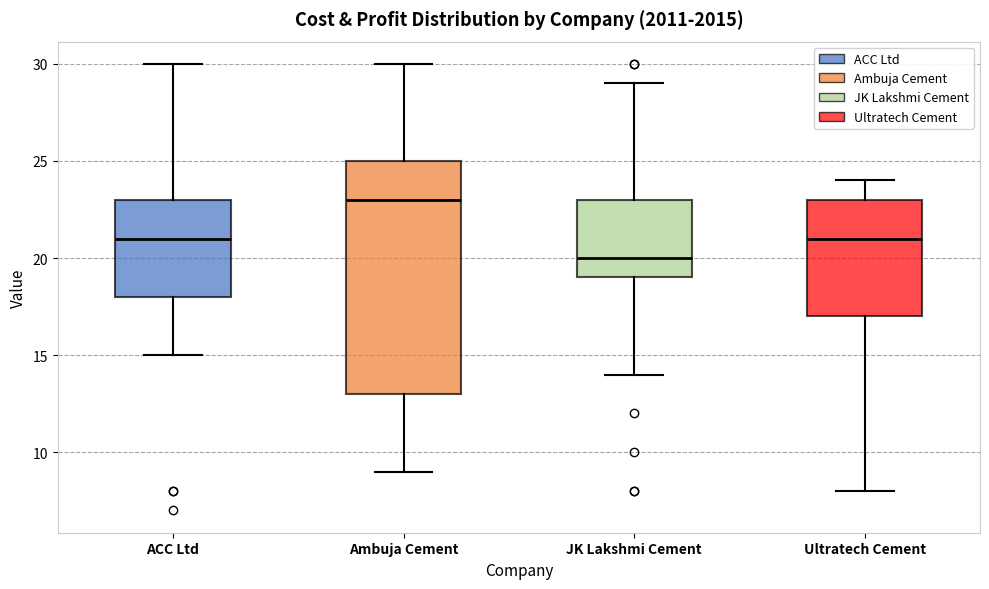

Reading left to right, transcribe this box plot: for each box, give where its median line is, the range the box spans, and where its two whiskers end, as read against the y-axis. The values are not printed on the chart, so give them approximately, as read against the axis.

ACC Ltd: median 21, box 18 to 23, whiskers 15 to 30
Ambuja Cement: median 23, box 13 to 25, whiskers 9 to 30
JK Lakshmi Cement: median 20, box 19 to 23, whiskers 14 to 29
Ultratech Cement: median 21, box 17 to 23, whiskers 8 to 24